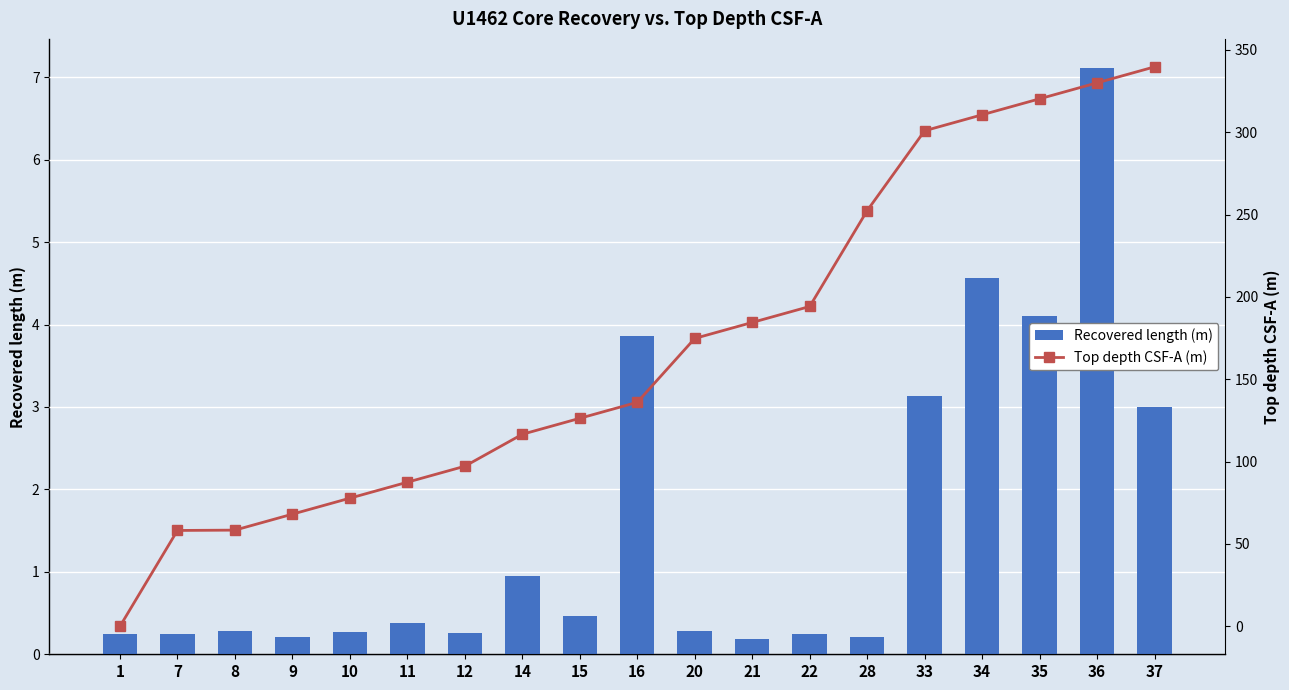

Reading left to right, transcribe all the data shown in this chart.

Recovered length (m): 1=0.2	7=0.2	8=0.3	9=0.2	10=0.3	11=0.4	12=0.3	14=0.9	15=0.5	16=3.9	20=0.3	21=0.2	22=0.2	28=0.2	33=3.1	34=4.6	35=4.1	36=7.1	37=3.0
Top depth CSF-A (m): 1=0.0	7=58.2	8=58.4	9=68.1	10=77.8	11=87.5	12=97.2	14=116.6	15=126.3	16=136.0	20=174.8	21=184.5	22=194.2	28=252.4	33=300.9	34=310.6	35=320.3	36=330.0	37=339.7